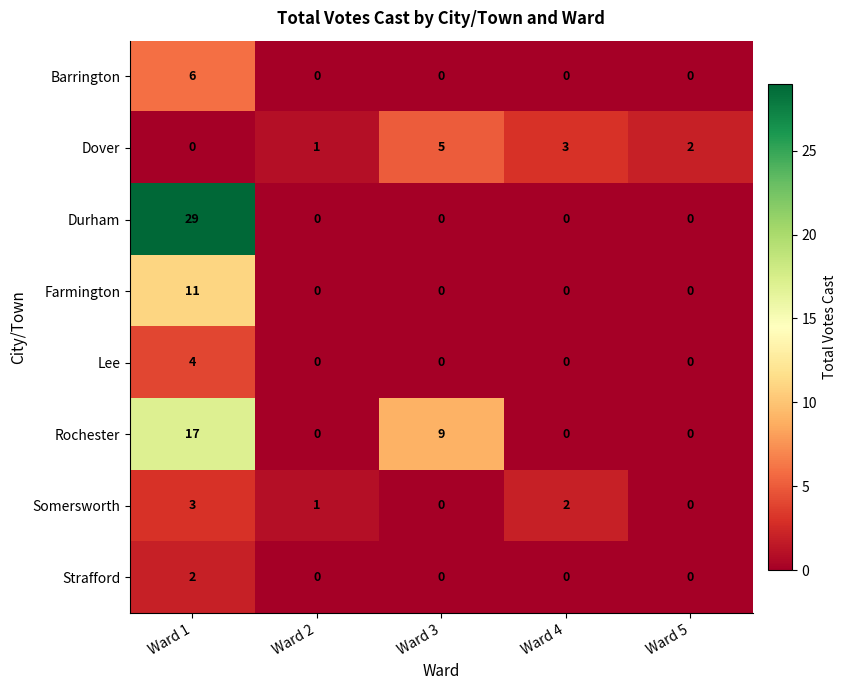

Which series changed the most between Ward 4 and Ward 5?

Somersworth